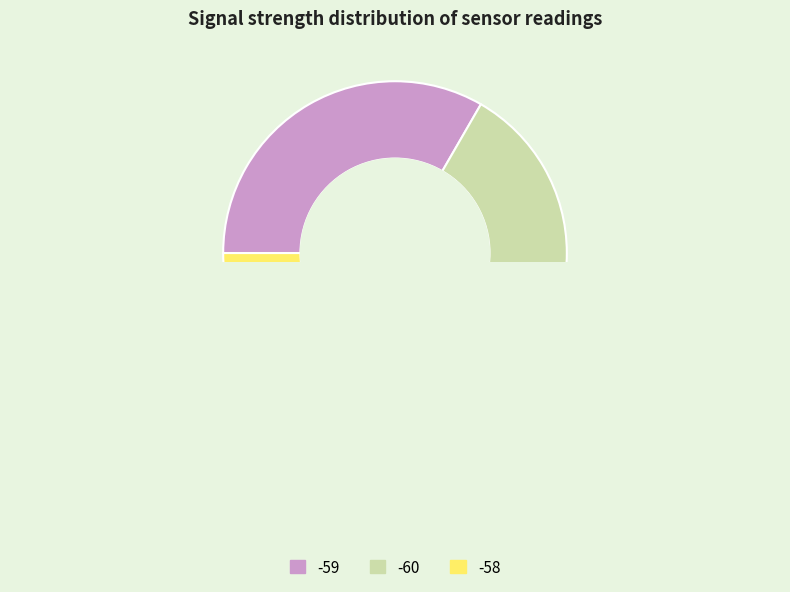

Which category has the biggest portion of the pie?

-59